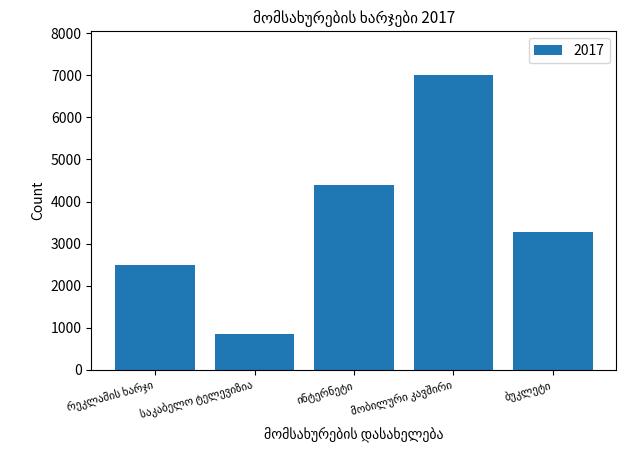

What is the average value?

3607